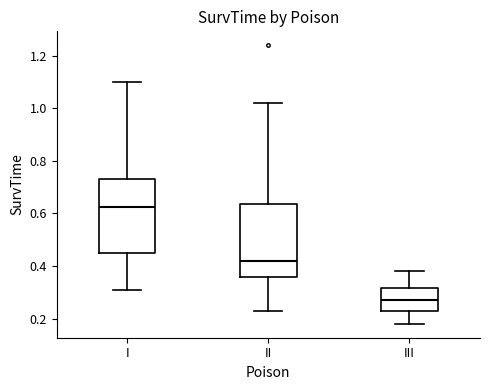

Where does the upper whisker of the box for III end on the y-axis? The values are not printed on the chart, so give them approximately, as read against the axis.

0.38